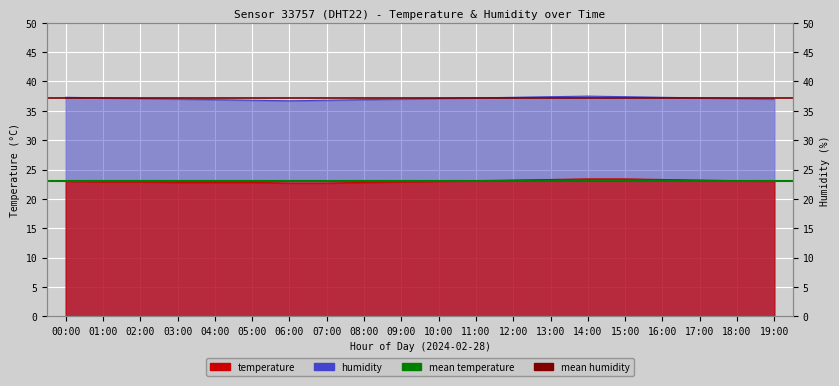

What position from the left is 00:00?

1